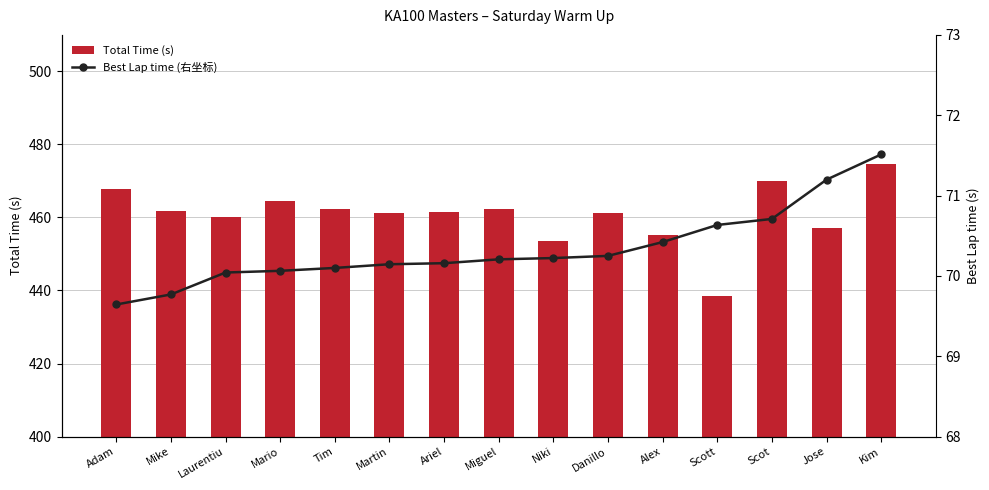

Rank the categories by Total Time (s) value from lowest to highest.

Scott, Niki, Alex, Jose, Laurentiu, Martin, Danillo, Ariel, Mike, Tim, Miguel, Mario, Adam, Scot, Kim